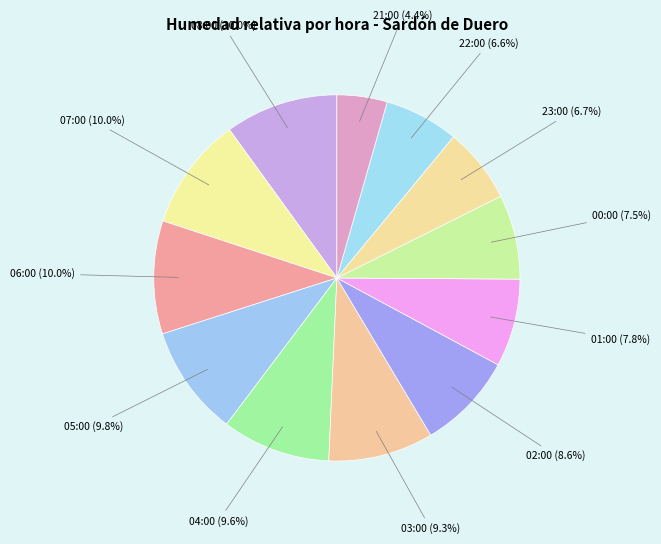

Is there a majority slice in this chart?

No